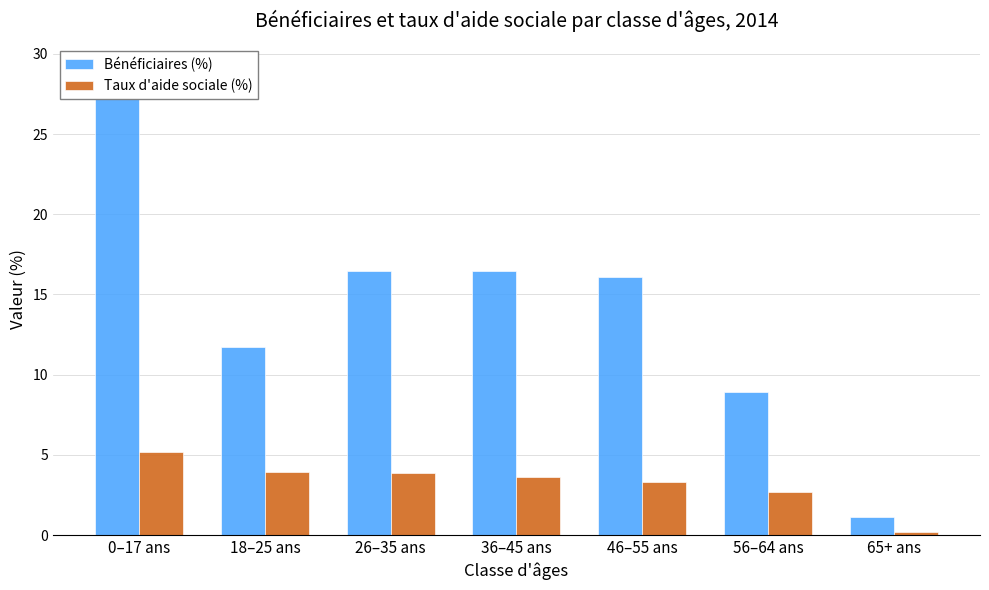

Does the chart contain any negative values?

No